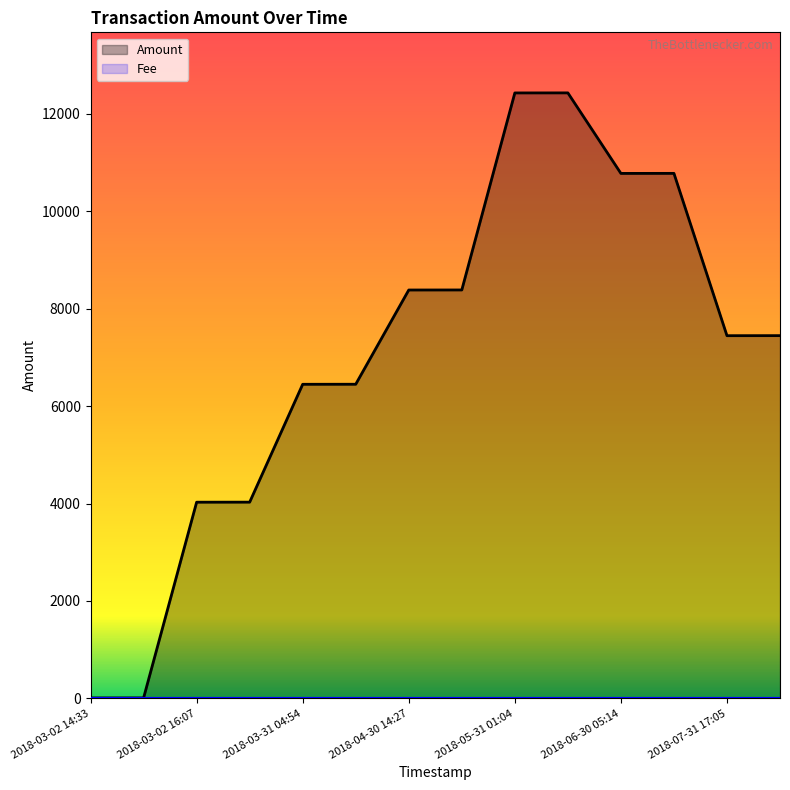

What is the difference between the values at 2018-07-31 17:46 and 2018-03-31 05:32?

997.8